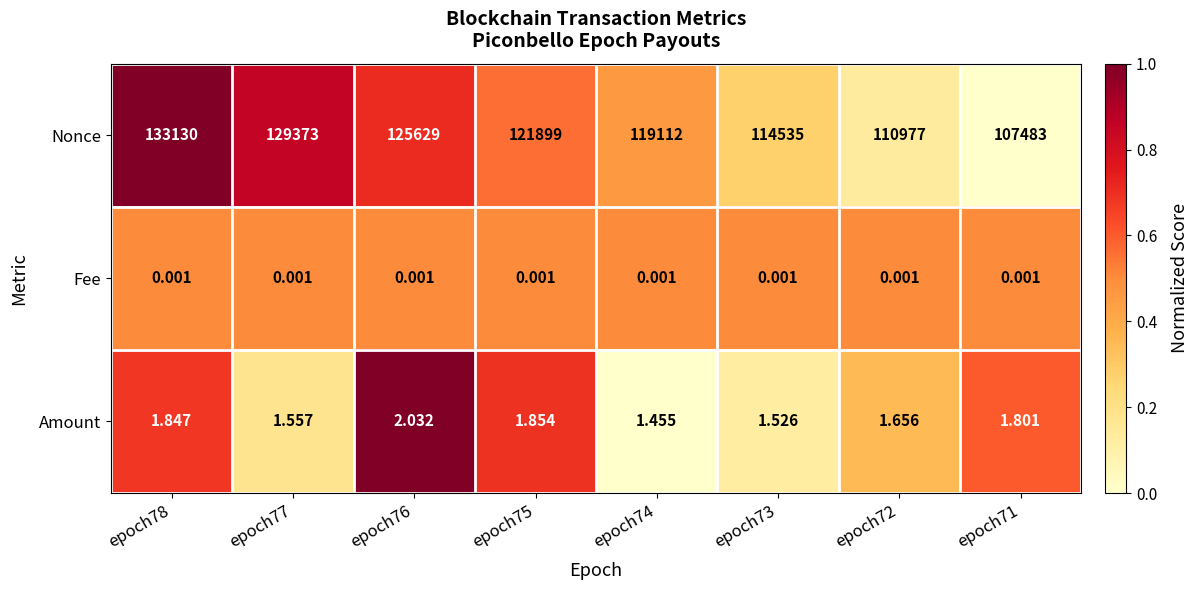

What is the maximum value shown in the chart?

133130.0